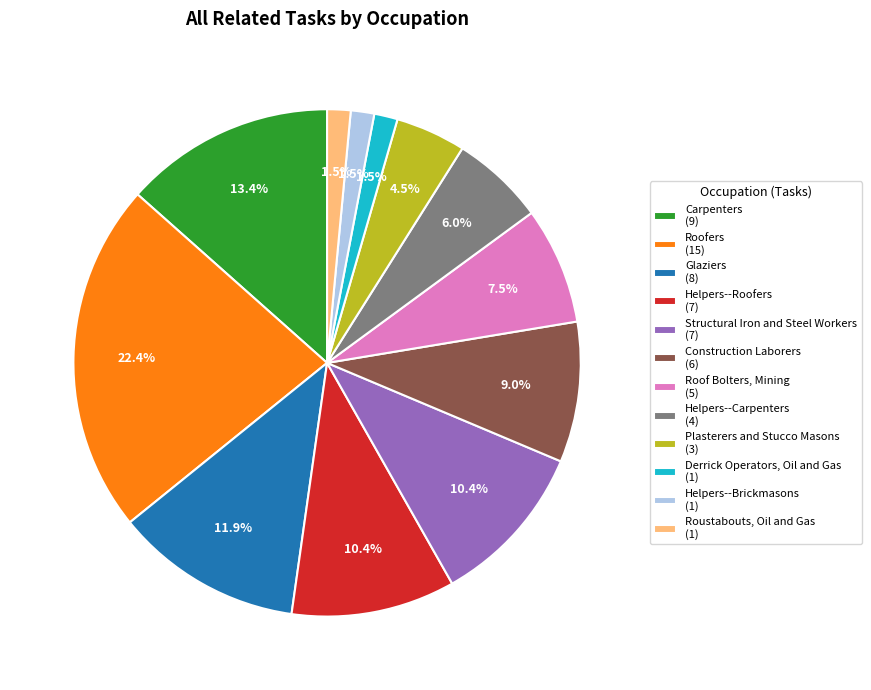

What portion of the pie excludes Helpers--Brickmasons?

98.5%